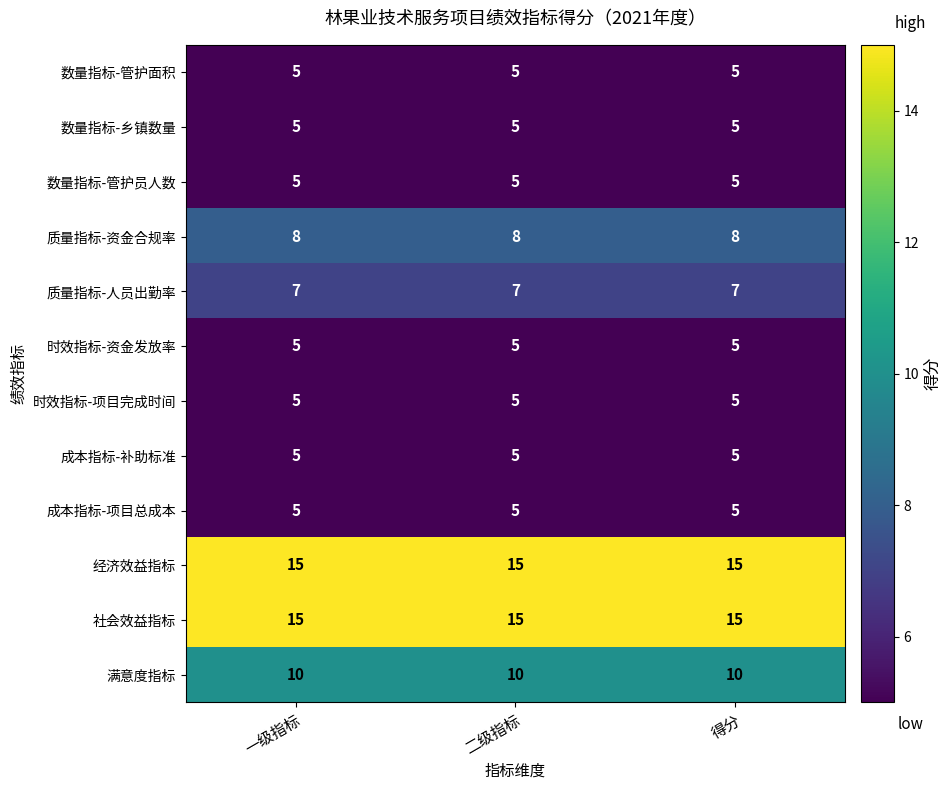

Is it true that 社会效益指标 equals 9 at 得分?

False